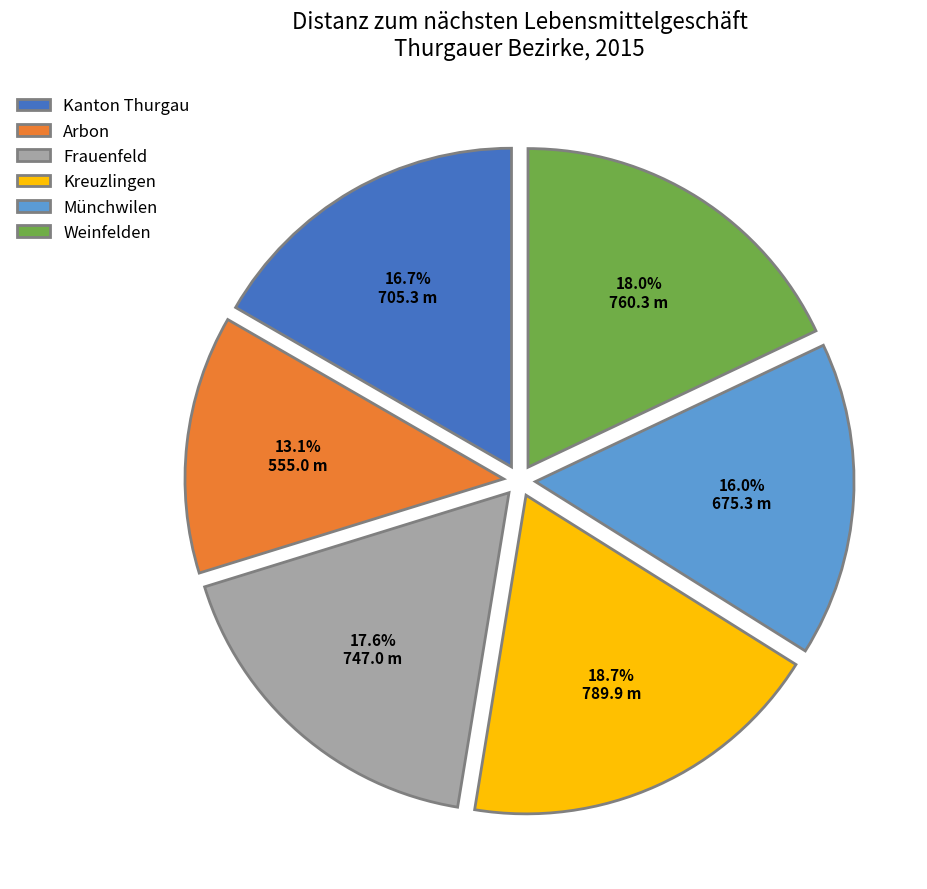

To the nearest percent, what portion does Kanton Thurgau represent?

17%